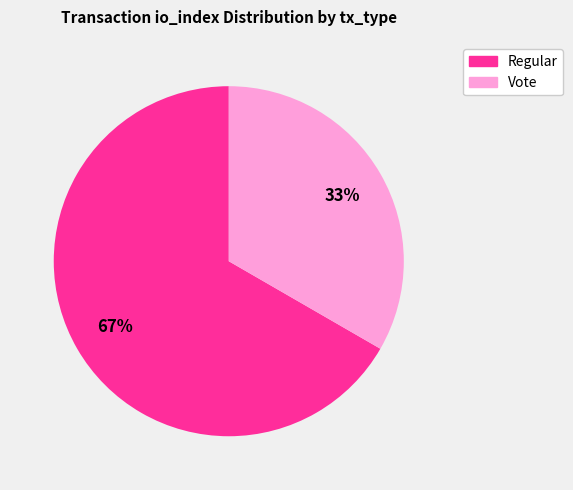

Which slice is the largest?

Regular